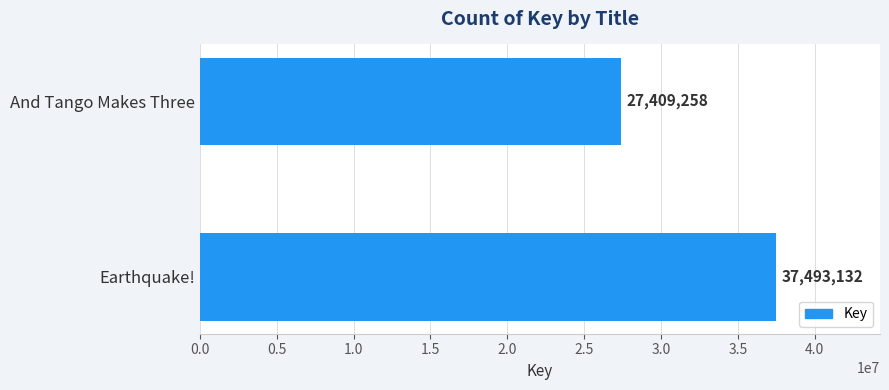

How many bars are there in total?

2